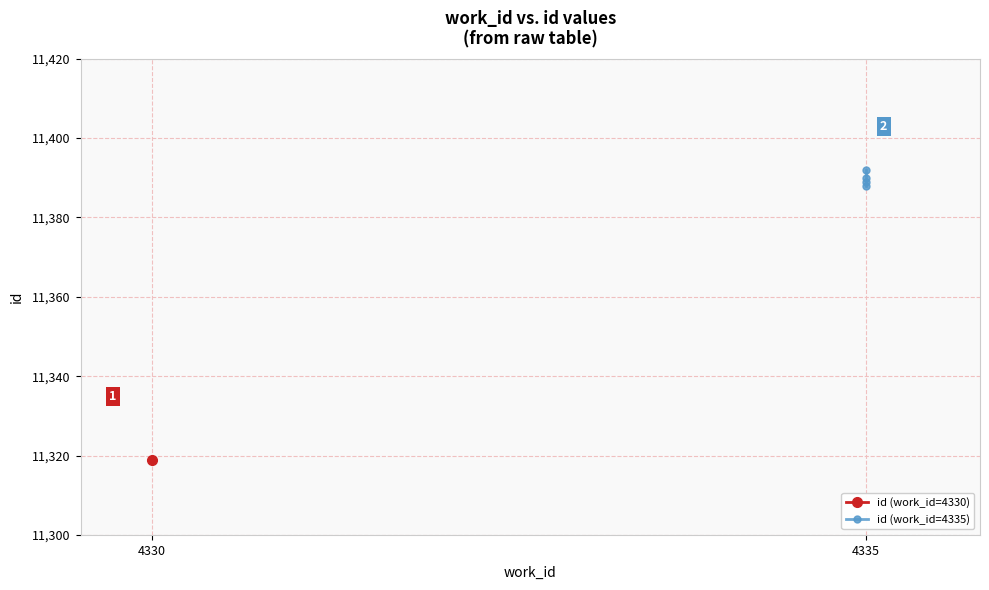

The value at 4335 is 14896. True or false?

False